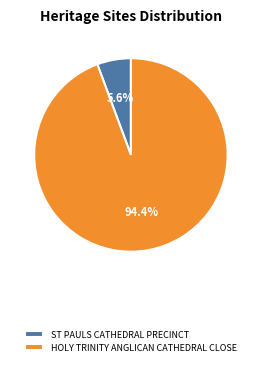

Count the number of slices in the pie.

2